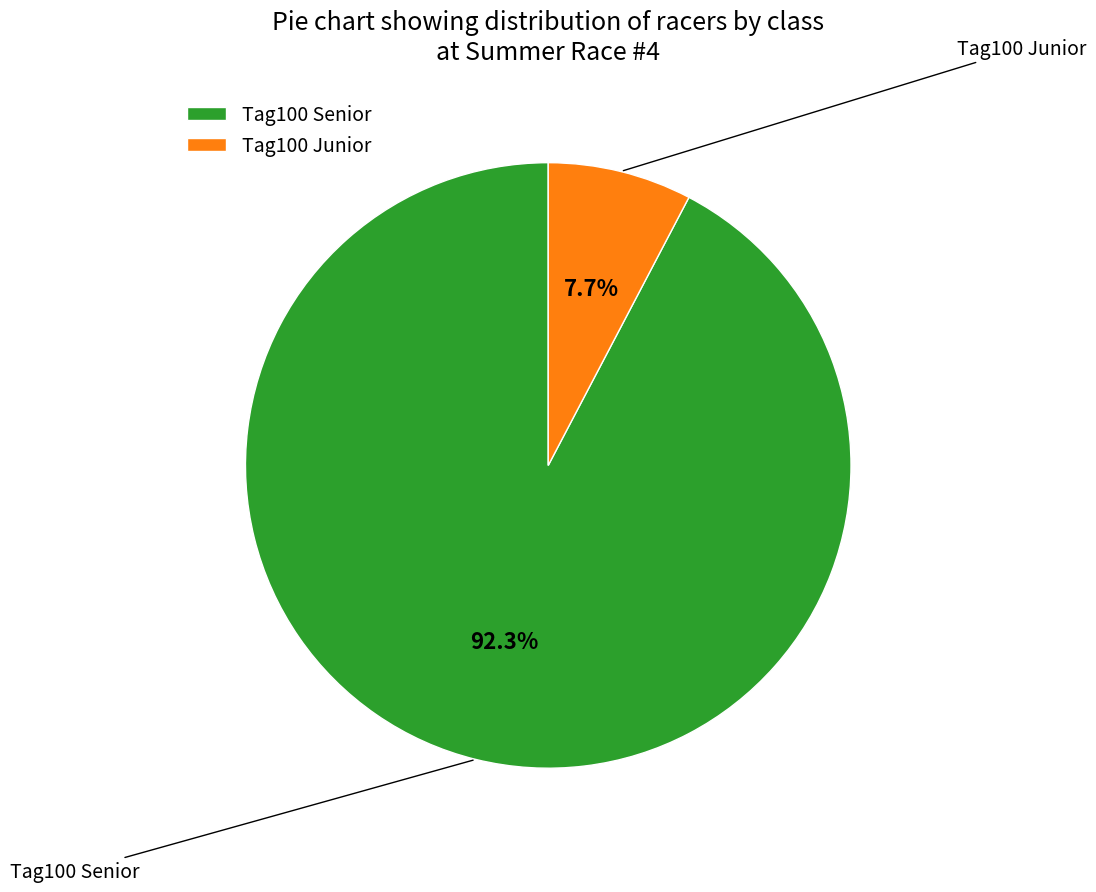

Rank the categories by value from lowest to highest.

Tag100 Junior, Tag100 Senior